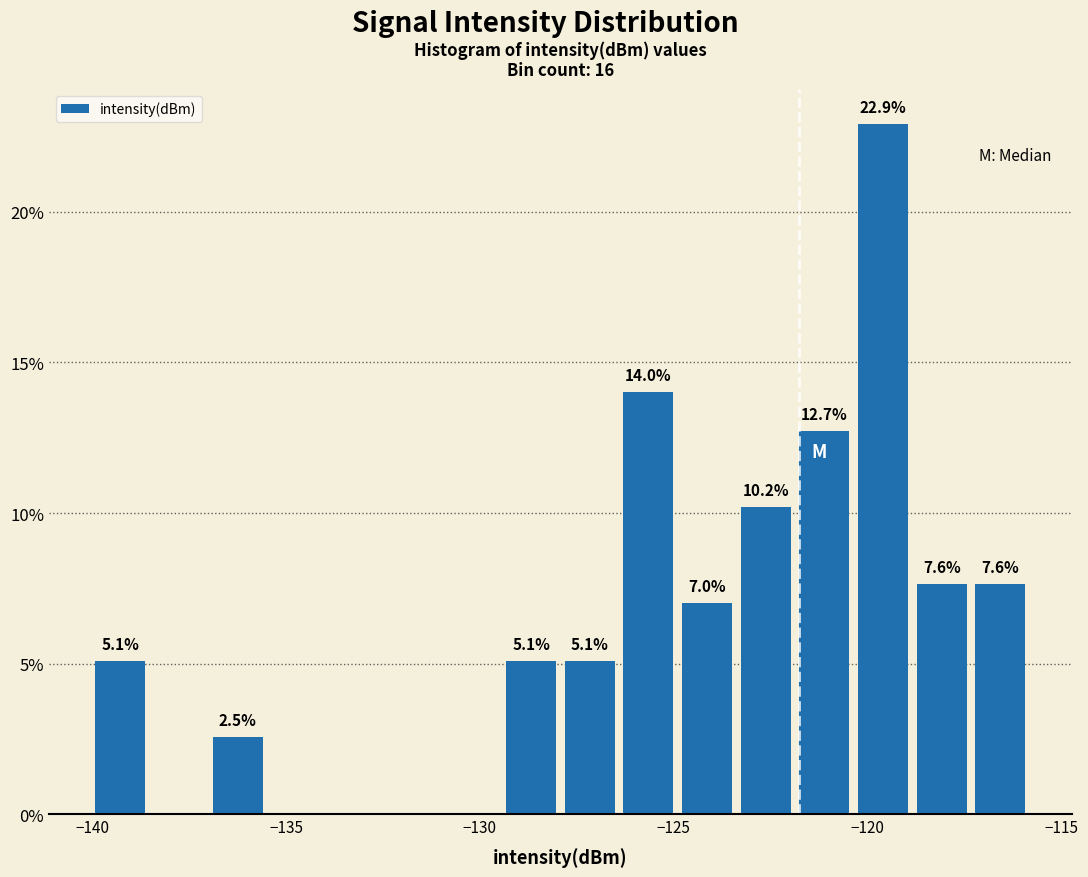

Around what value on the x-axis is the tallest bar? Give the approximate position of its centre, as read against the axis.

-119.5